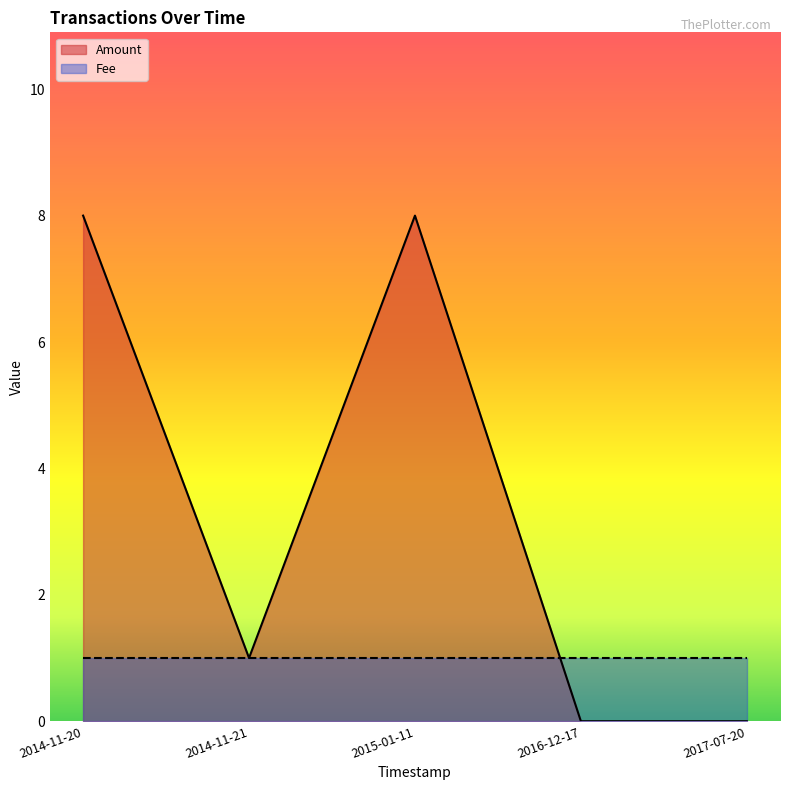

Where do Fee and Amount first cross each other?

2016-12-17 and 2015-01-11